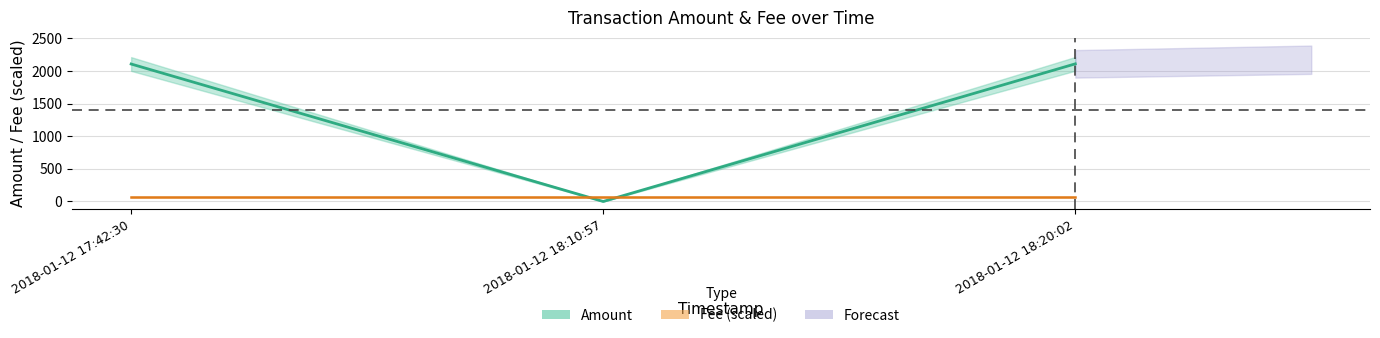

Which series has the widest spread of values?

Amount